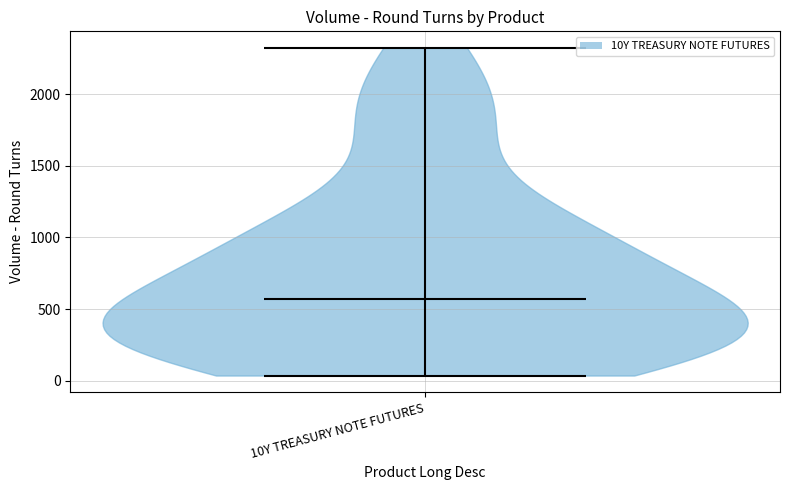

Where does the median line of the violin for 10Y TREASURY NOTE FUTURES sit on the y-axis? The values are not printed on the chart, so give them approximately, as read against the axis.

550